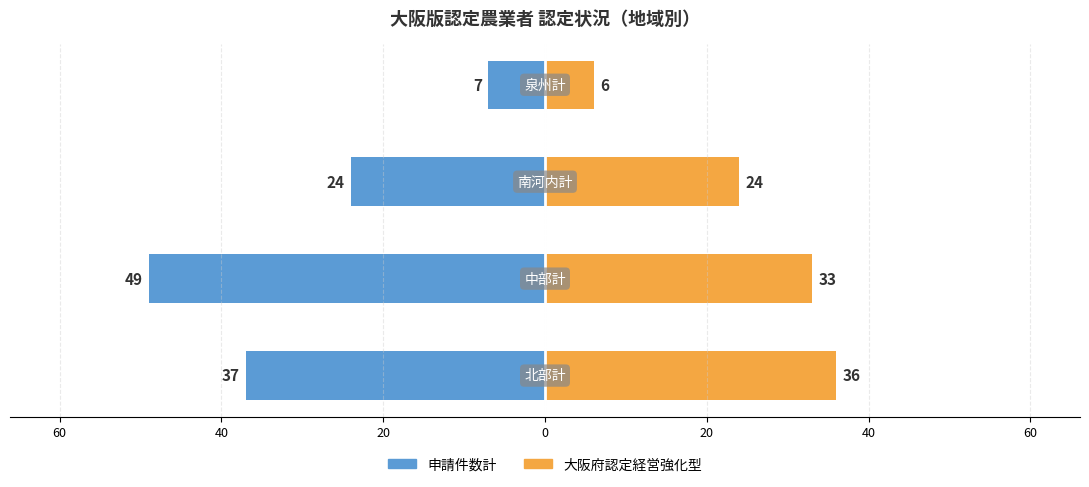

What is the maximum value for 大阪府認定経営強化型?

36